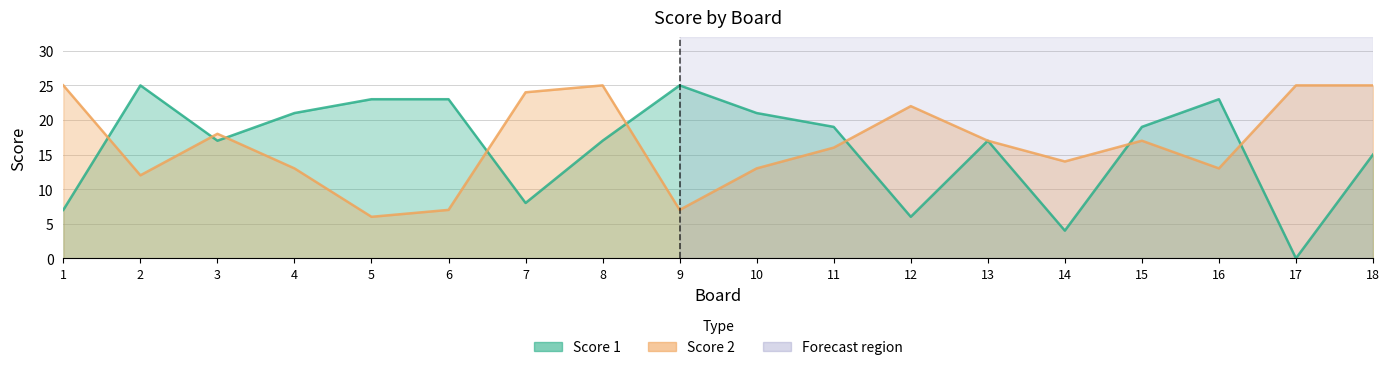

What is the average value of the Score 2 series?

17